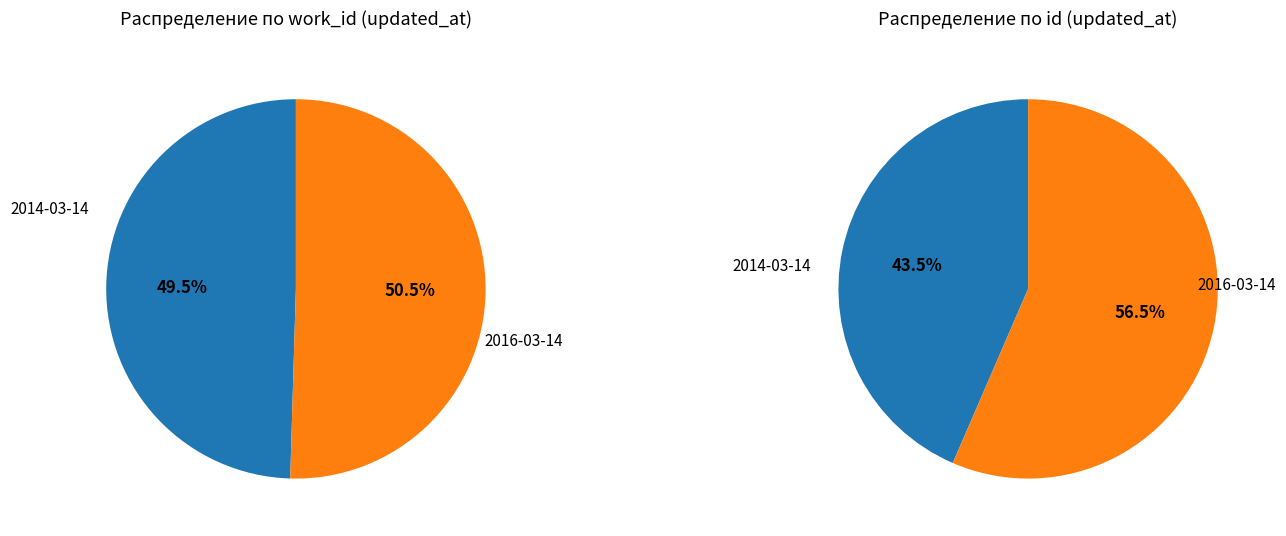

To the nearest percent, what is the difference between the 2016-03-14 02:21:28 UTC and 2014-03-14 14:50:16 UTC slice percentages?

1%